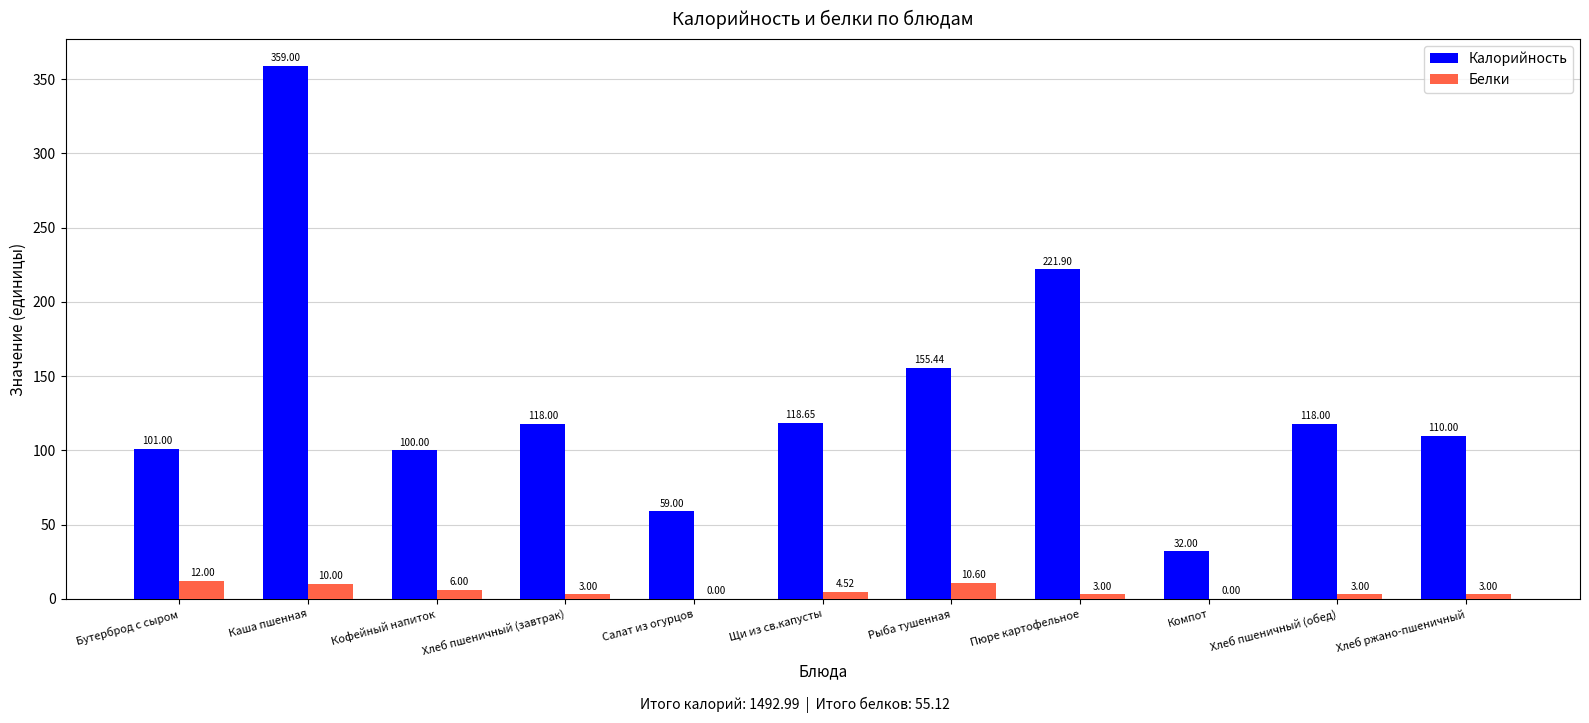

Which series changed the most between Пюре картофельное and Хлеб пшеничный (обед)?

Калорийность